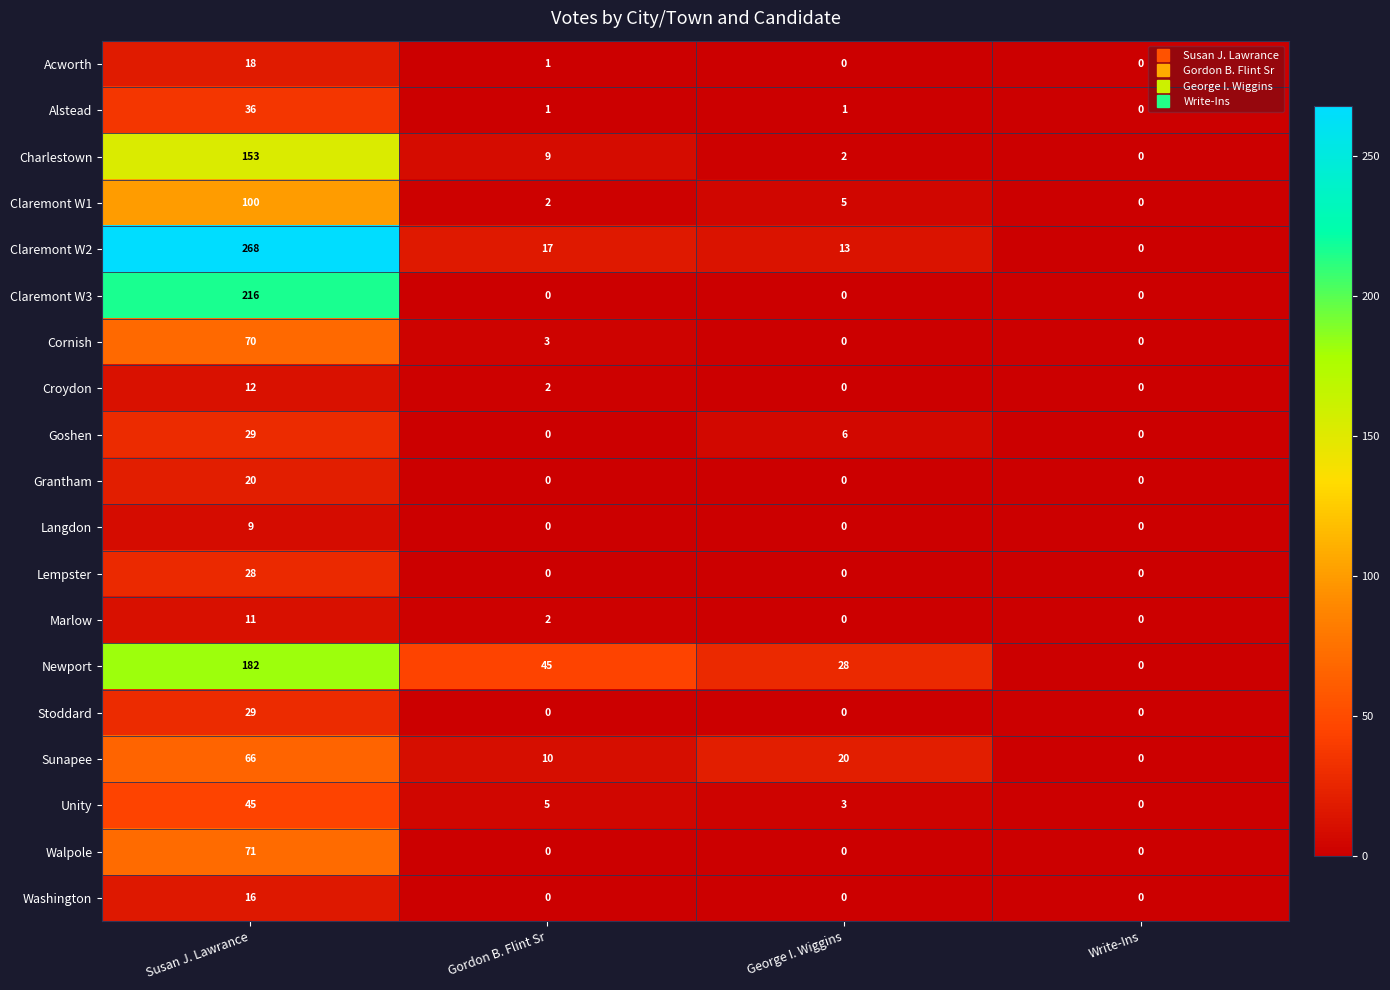

What is the highest value of the Walpole series?

71